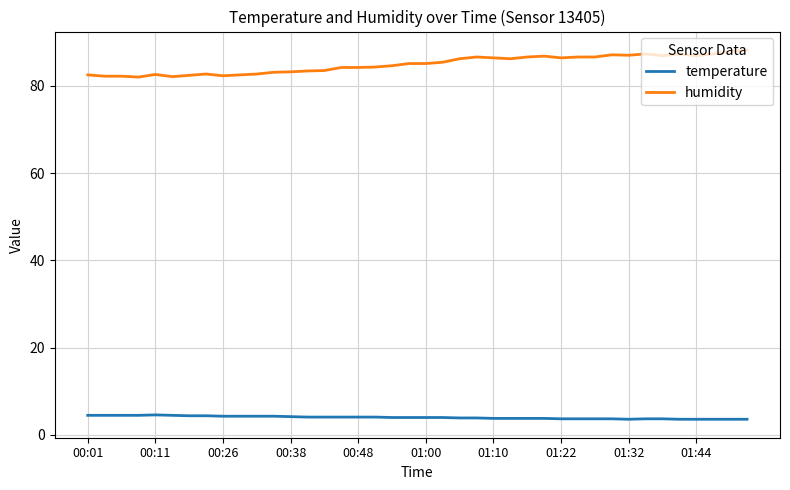

Which series has the largest total across all categories?

humidity